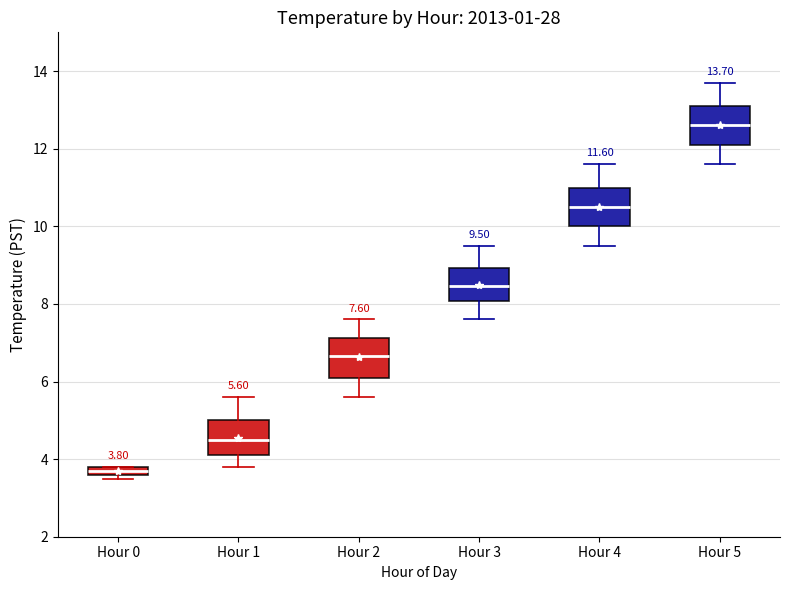

Which box's median line is the highest?

Hour 5